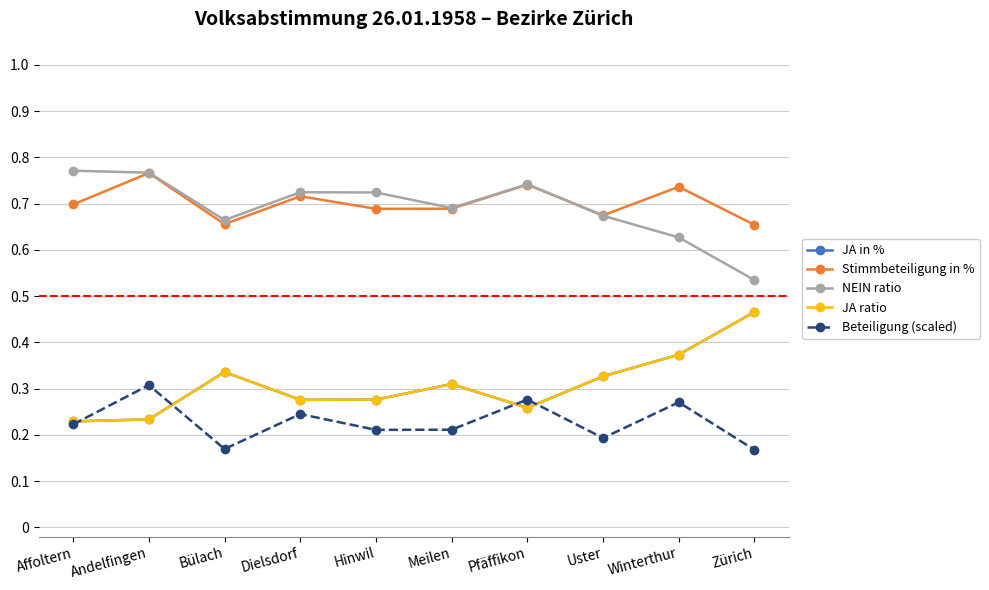

True or false: Beteiligung (scaled) and NEIN ratio cross at least once.

False